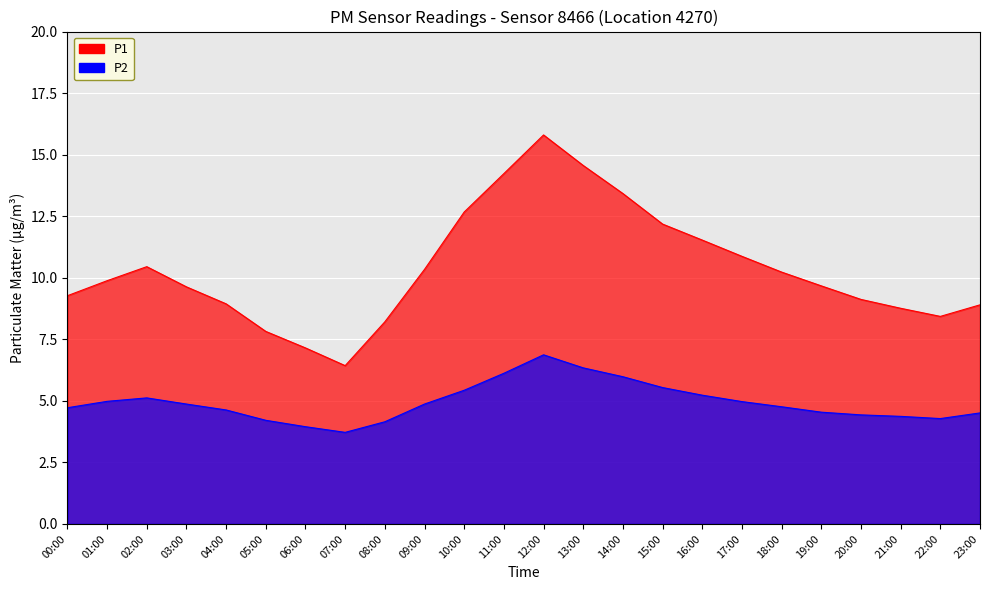

What is the total value across all series at 12:00?

22.7